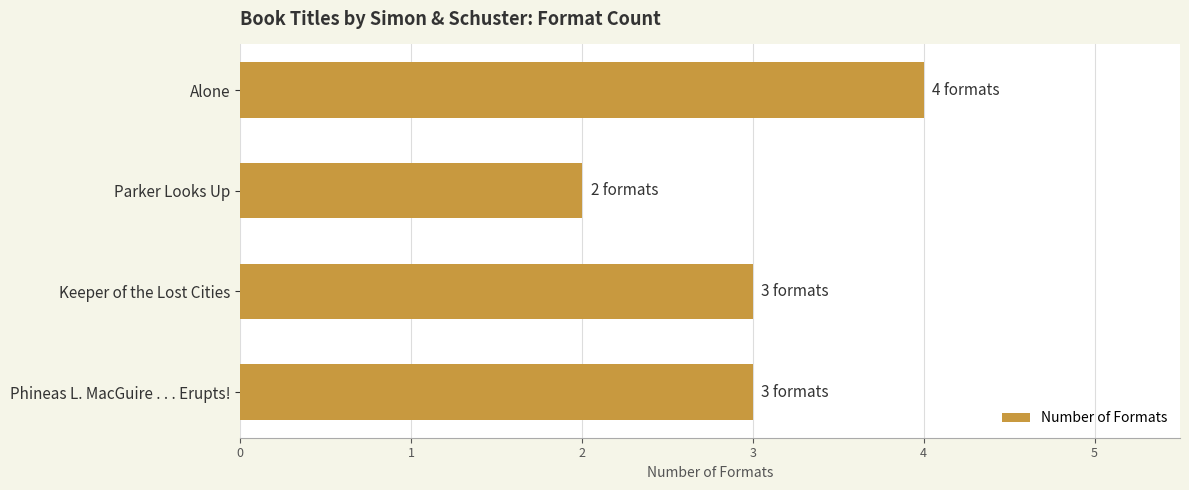

Which category has the lowest value across all series?

Parker Looks Up